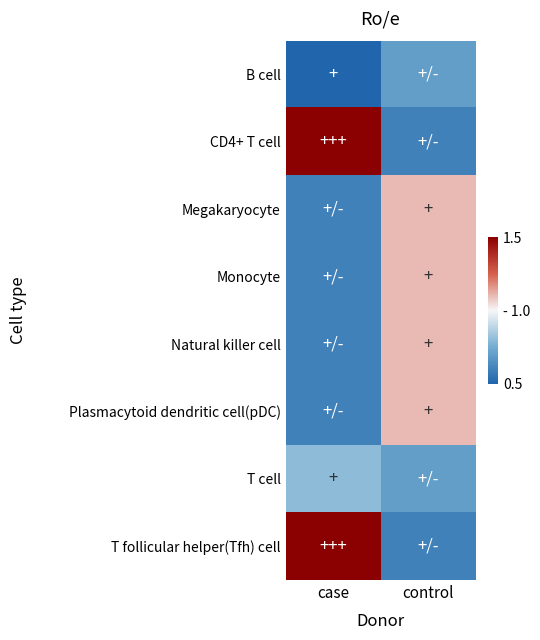

Which series has the largest total across all categories?

CD4+ T cell